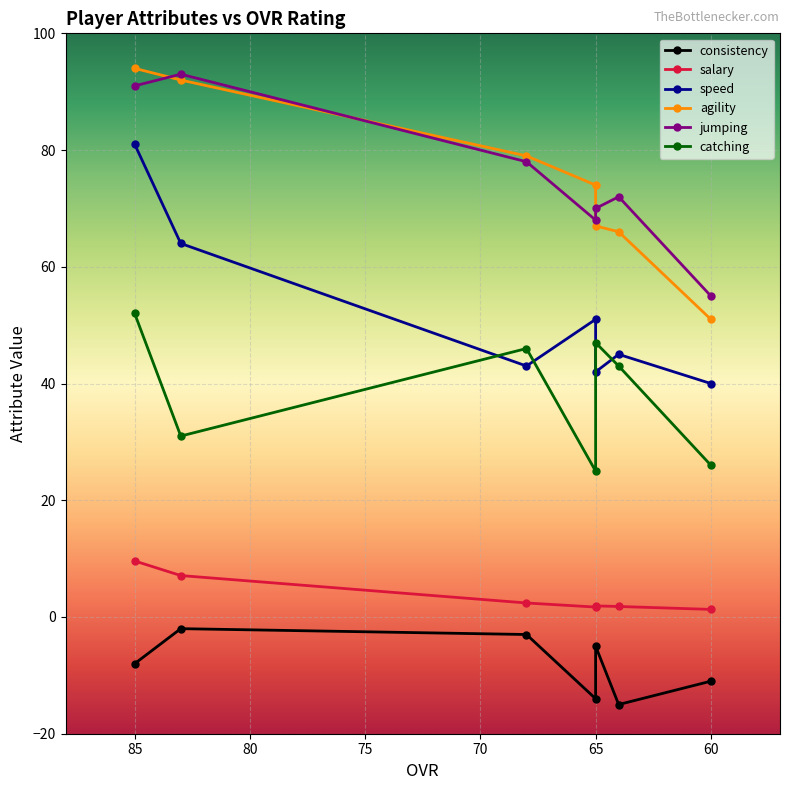

True or false: consistency has a value of -14.0 at 65.

True